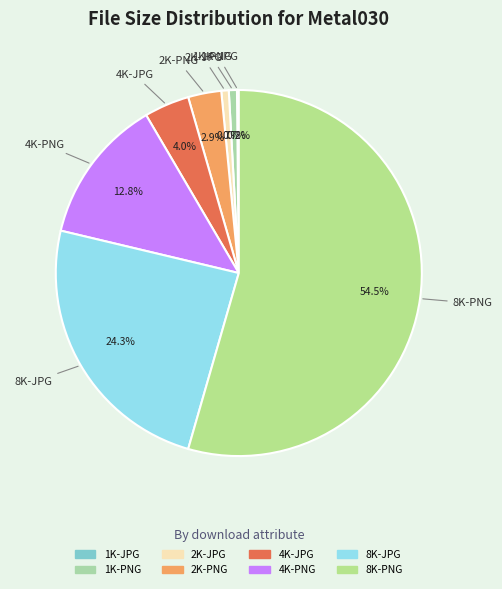

Combined, do 4K-JPG and 8K-PNG account for over 50%?

Yes